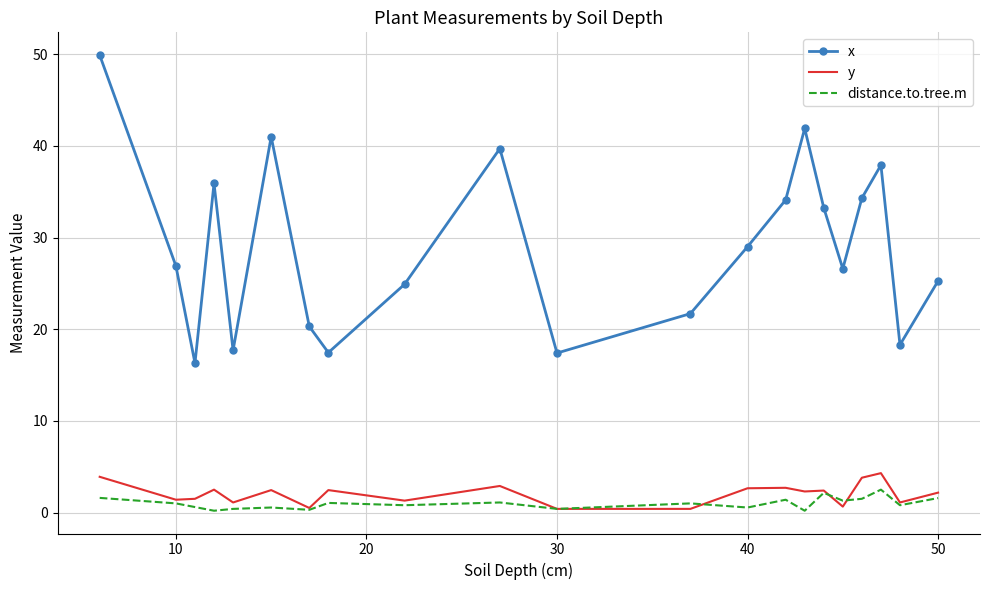

Which series has the widest spread of values?

x